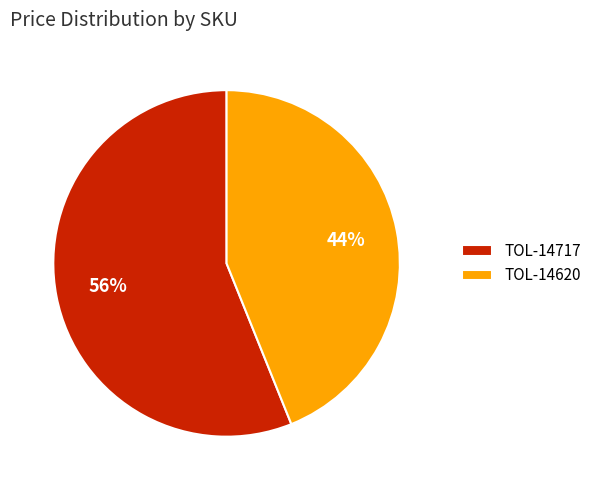

To the nearest percent, what portion does TOL-14620 represent?

44%